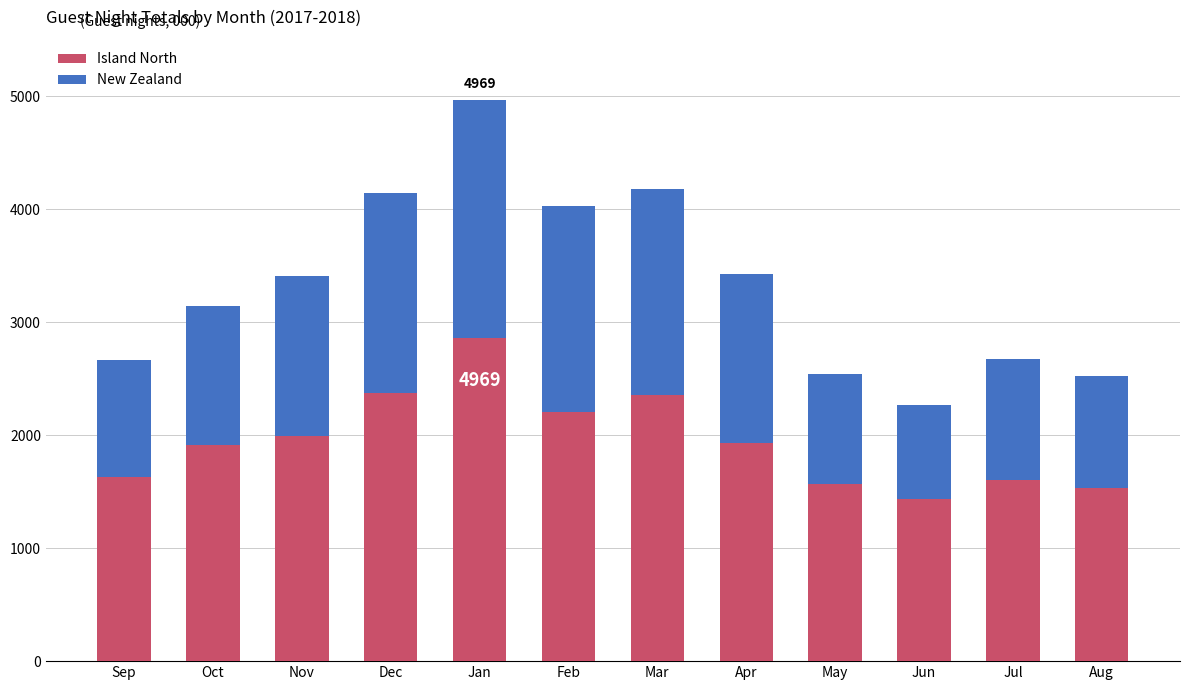

The value of Island North at Jan is 2862. True or false?

True